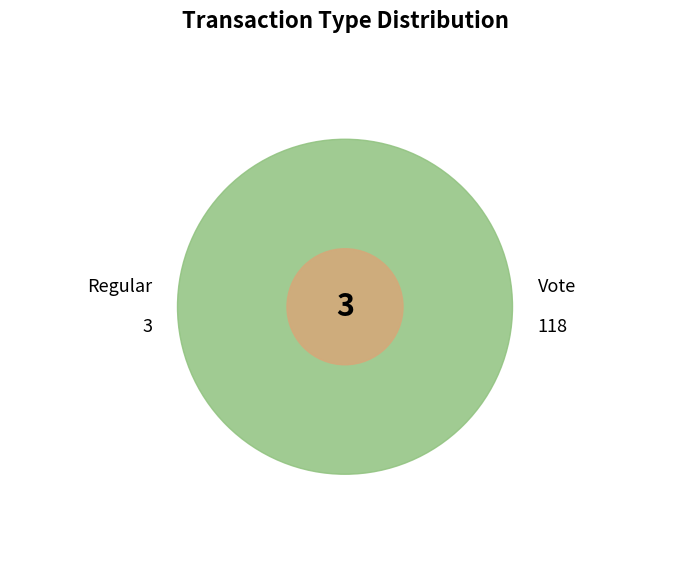

How many segments does this pie chart have?

2